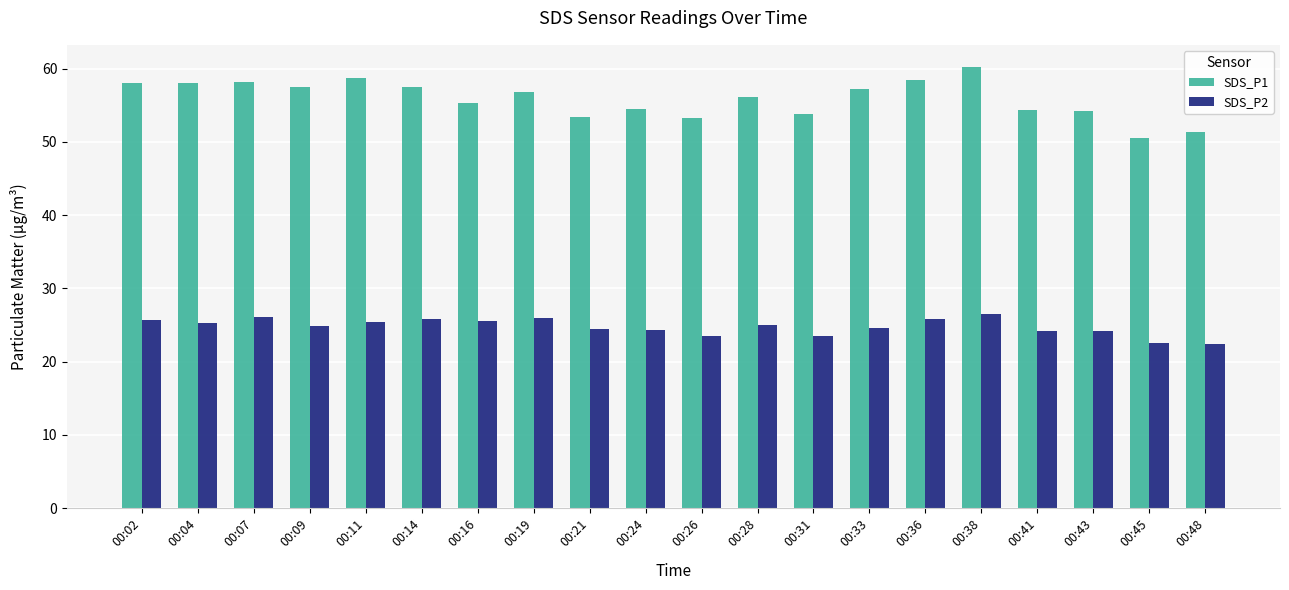

What is the value of the SDS_P1 bar at the 14th from the left?

57.2